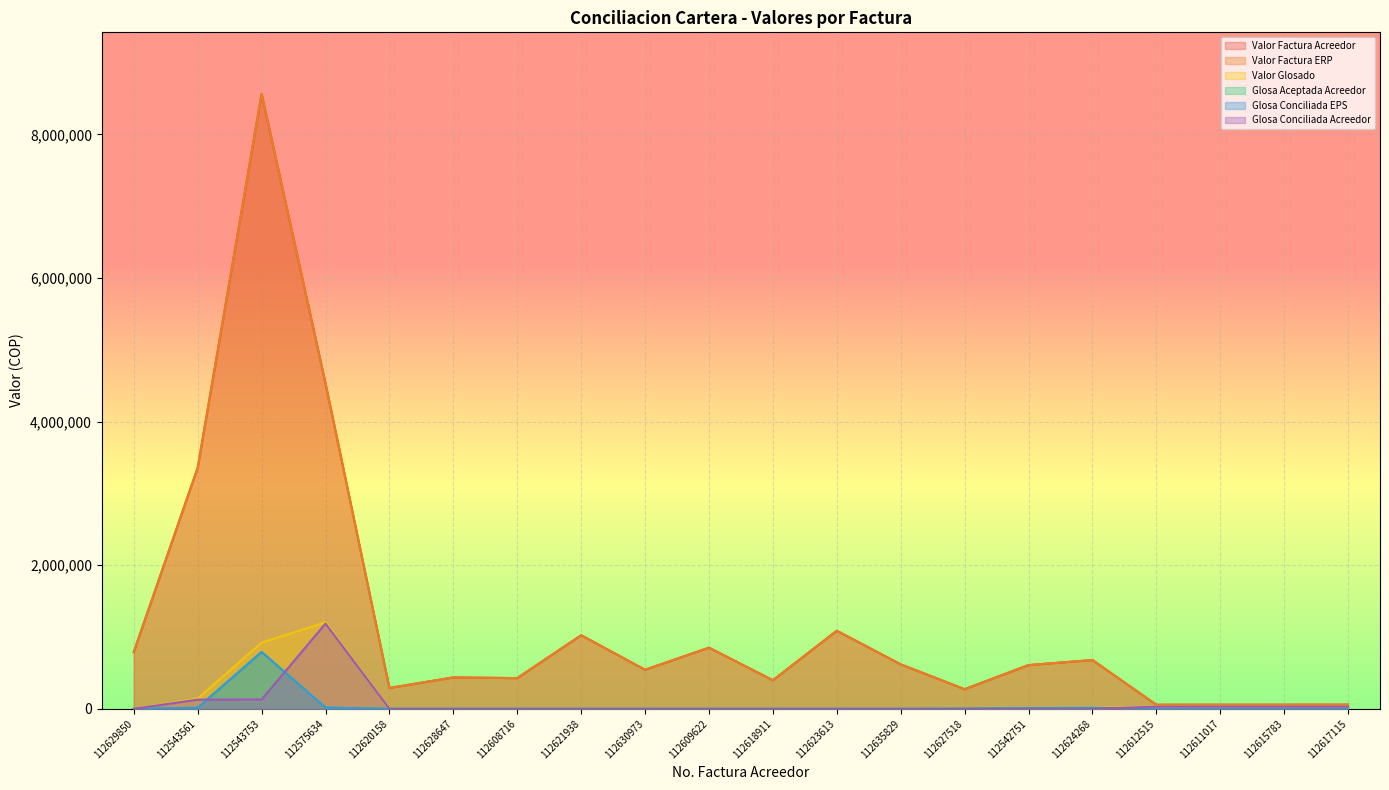

At 112611017, list the series in order from smallest to largest.

Glosa Aceptada Acreedor, Glosa Conciliada EPS, Valor Glosado, Glosa Conciliada Acreedor, Valor Factura Acreedor, Valor Factura ERP